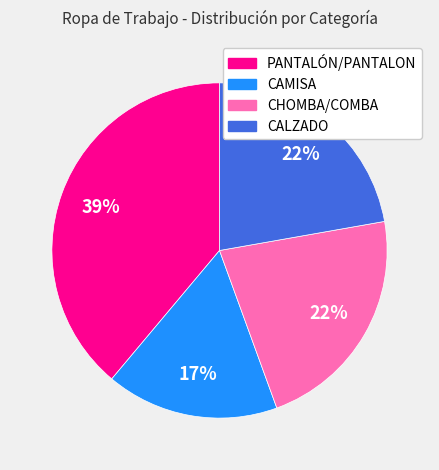

To the nearest percent, what portion does CHOMBA/COMBA represent?

22%